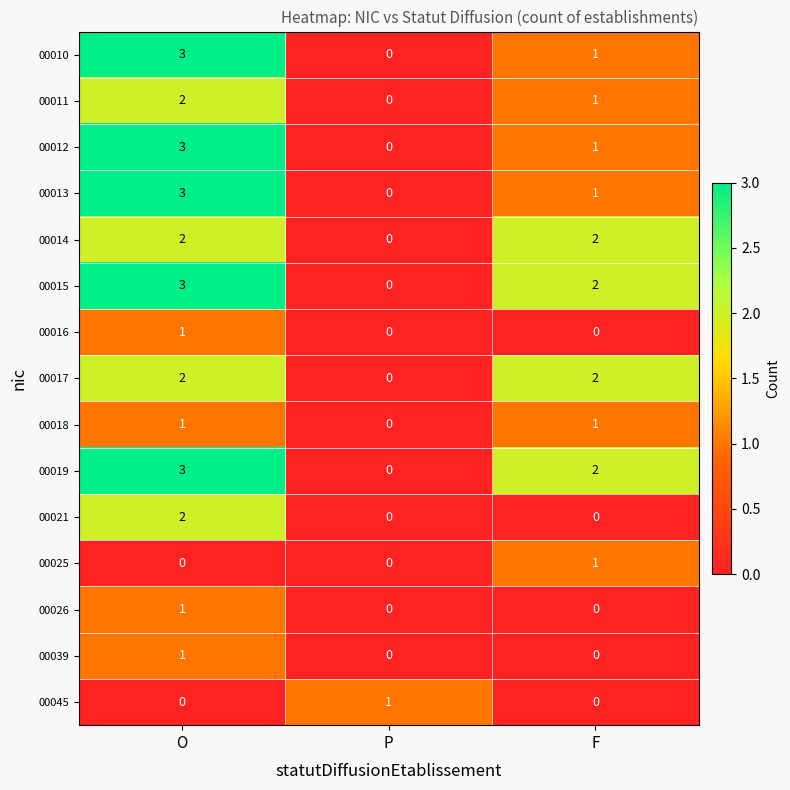

How many data points does each series have?

3